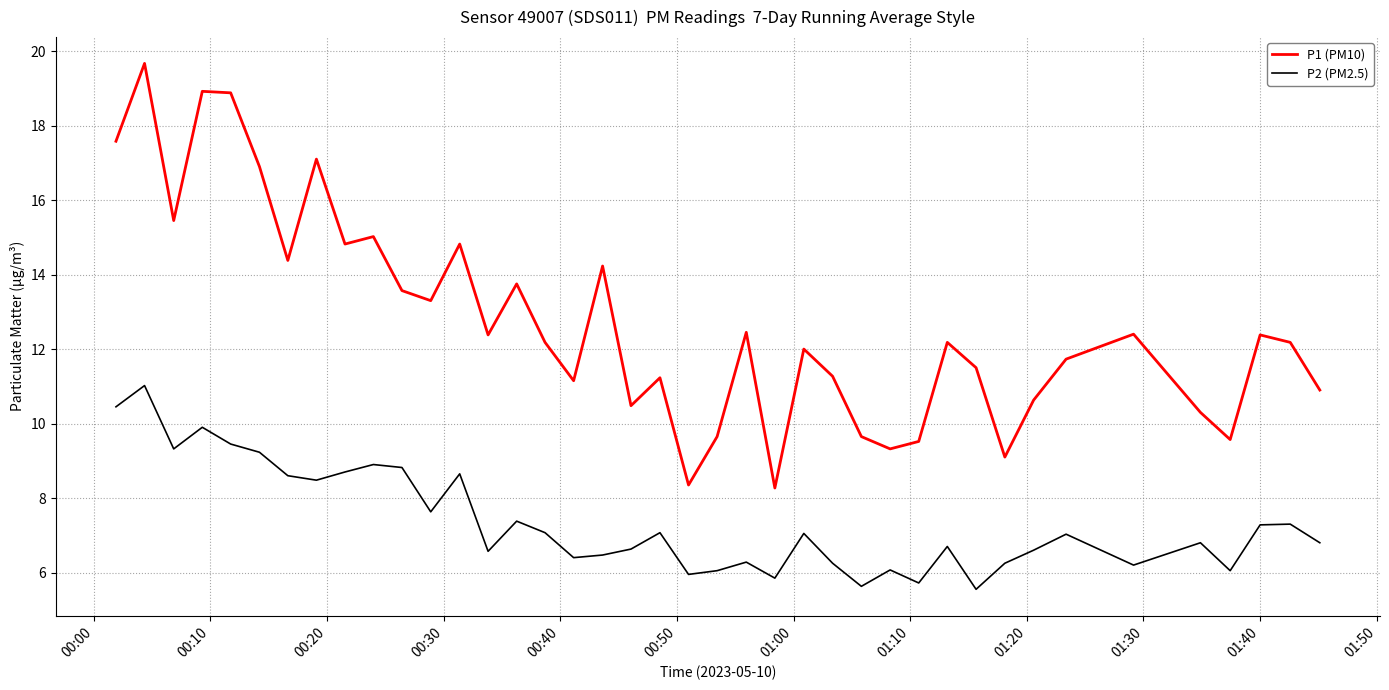

What is the difference between the maximum and minimum values in the P2 (PM2.5) series?

5.5